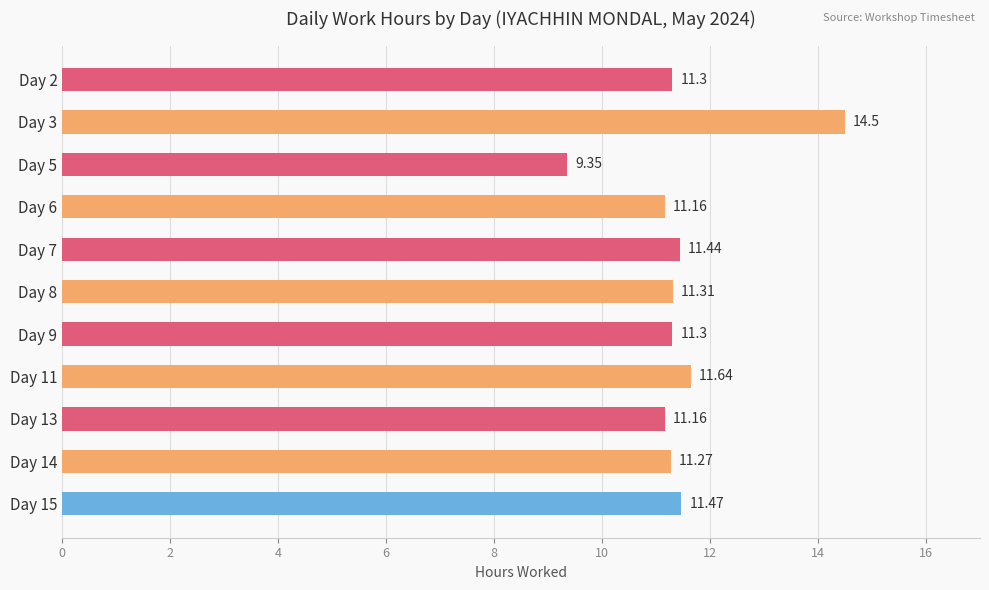

What is the difference between the maximum and second lowest values?

3.3